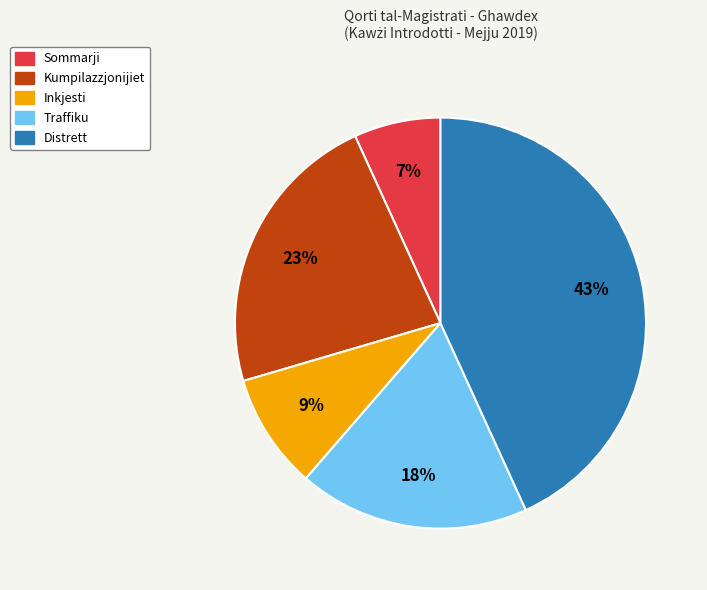

How many segments does this pie chart have?

5